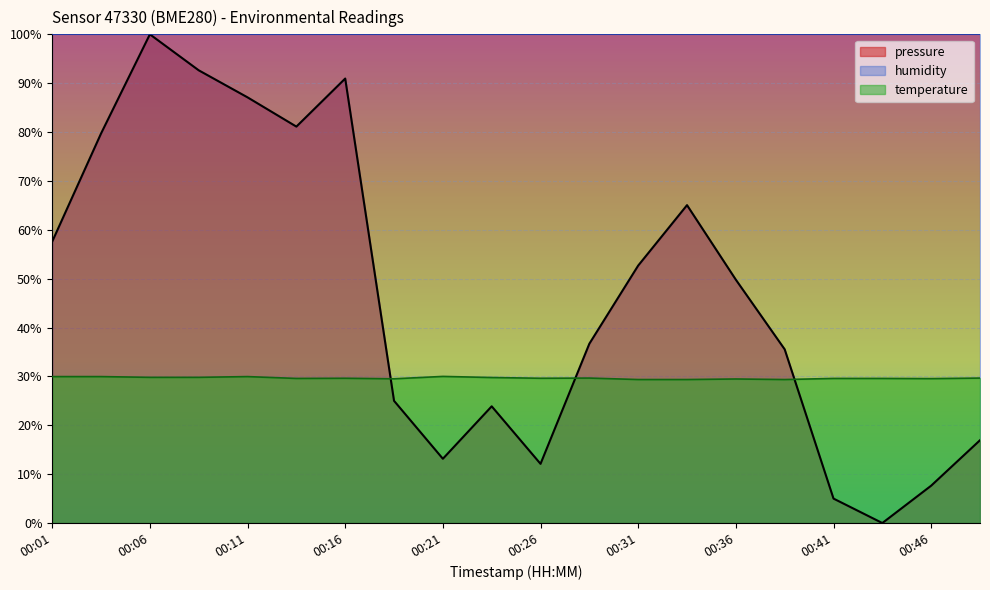

The pressure series shows 36.7 at 00:28. True or false?

True